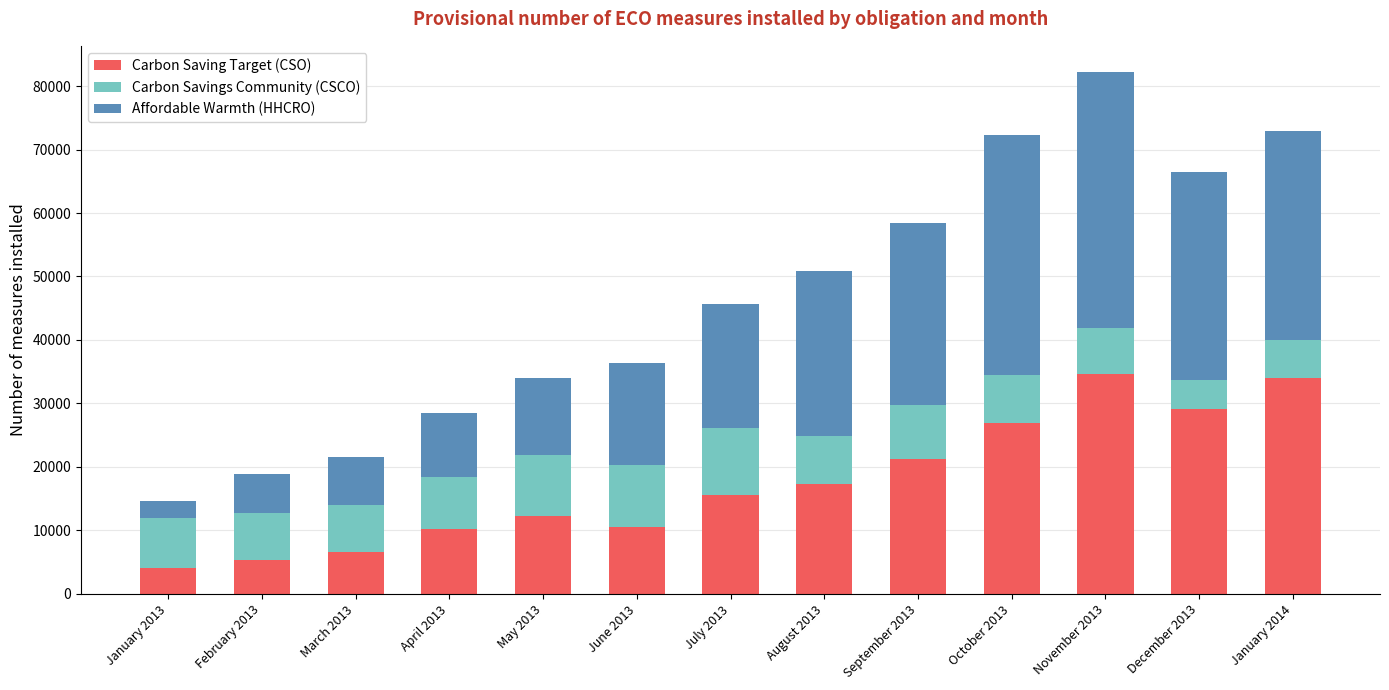

What is the lowest value of the Carbon Saving Target (CSO) series?

3981